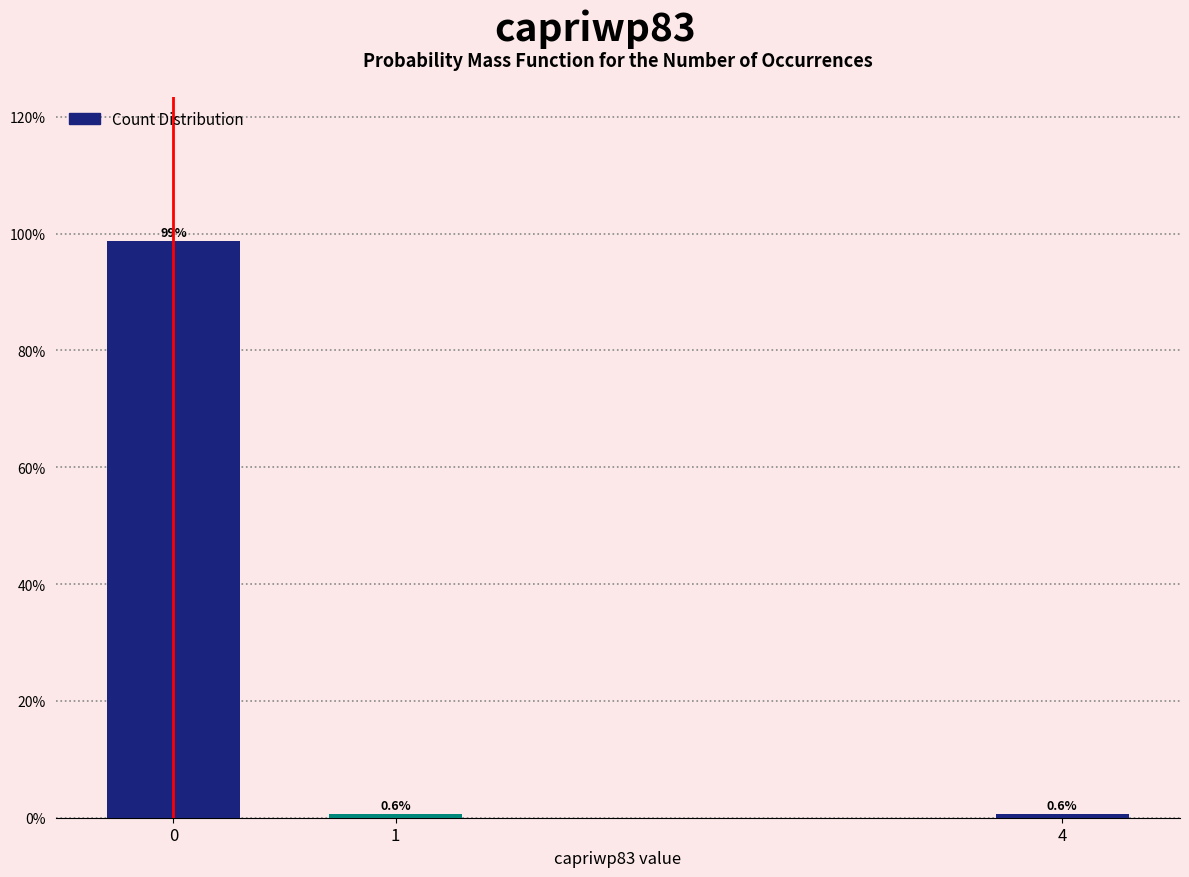

Reading left to right, extract all data points from this chart.

0=98.7	1=0.6	4=0.6